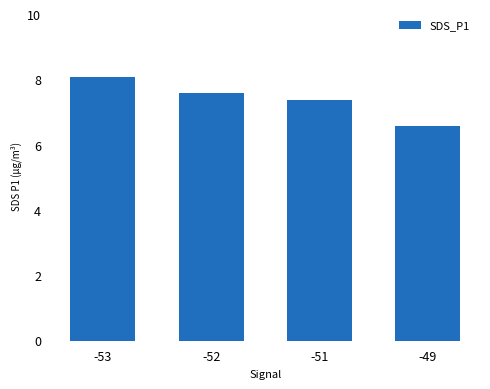

What is the greatest value displayed?

8.1